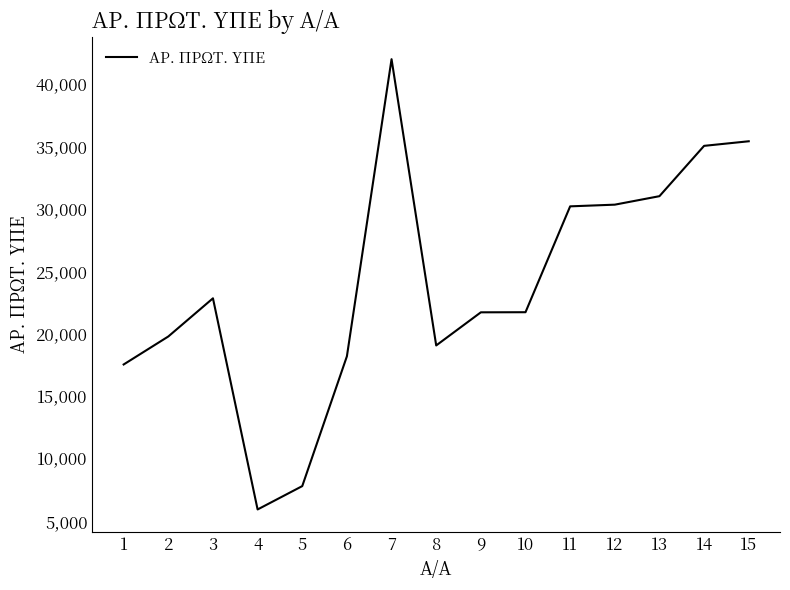

At which category does the data reach its first local peak?

3